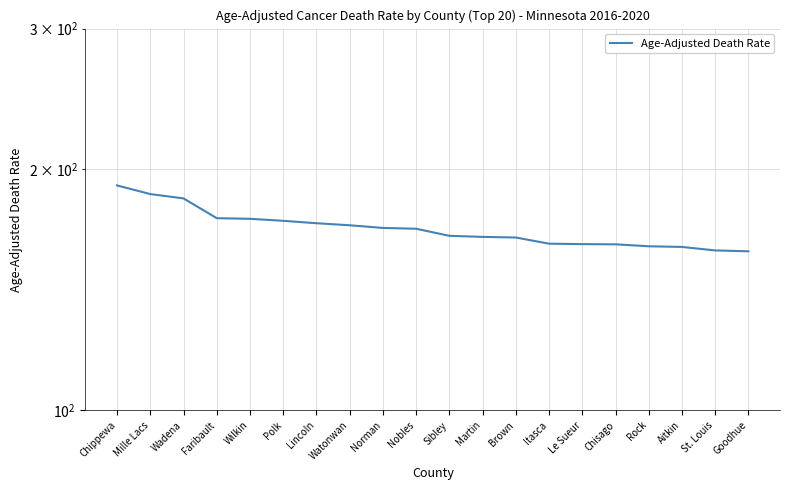

What is the sum of the values at Aitkin and Mille Lacs?

346.3